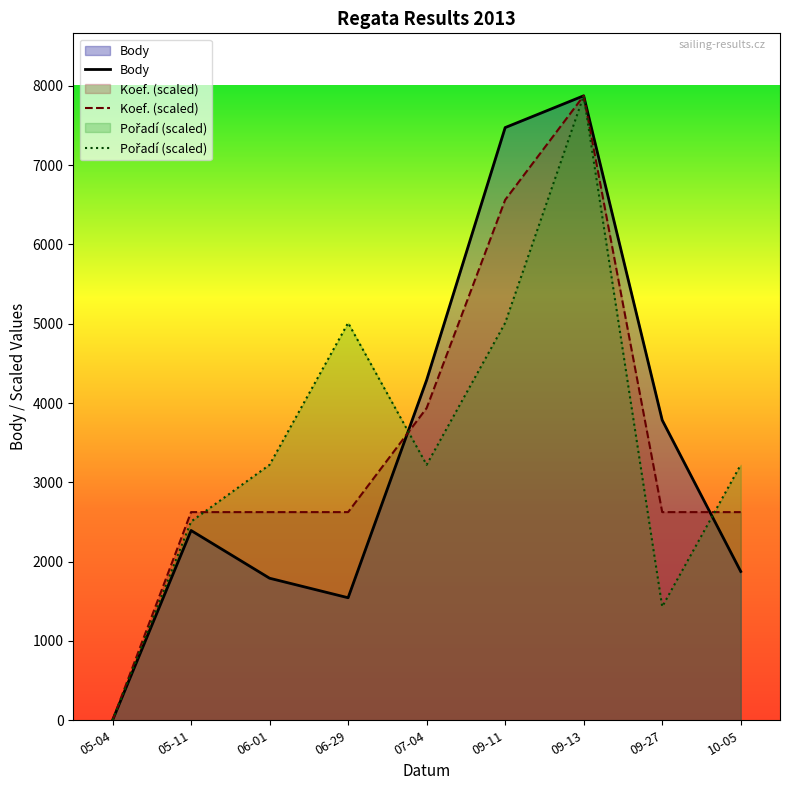

Which series has the largest total across all categories?

Koef.